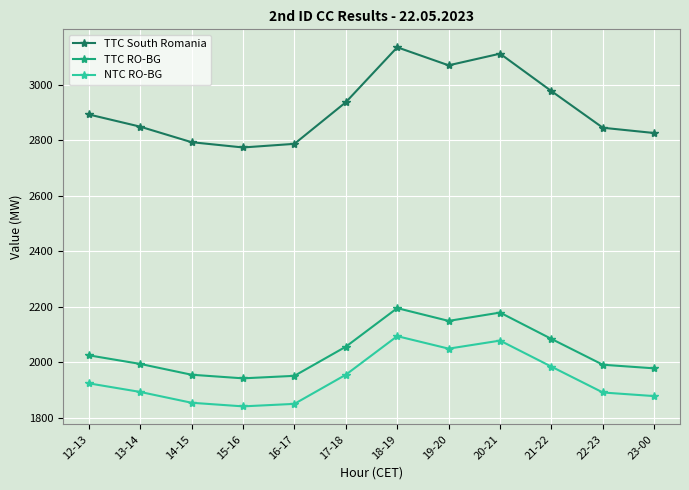

What position from the left is 20-21?

9